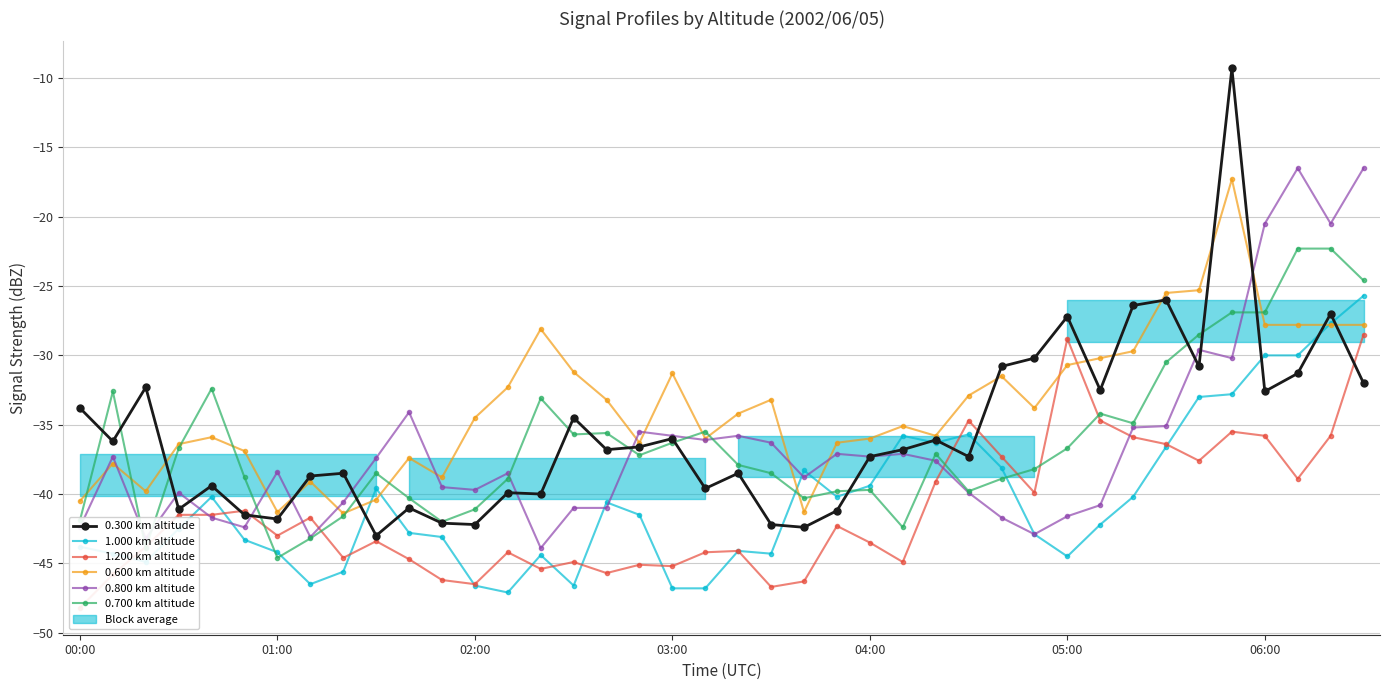

Is it true that 0.600 km altitude equals -19.8 at 19?

False